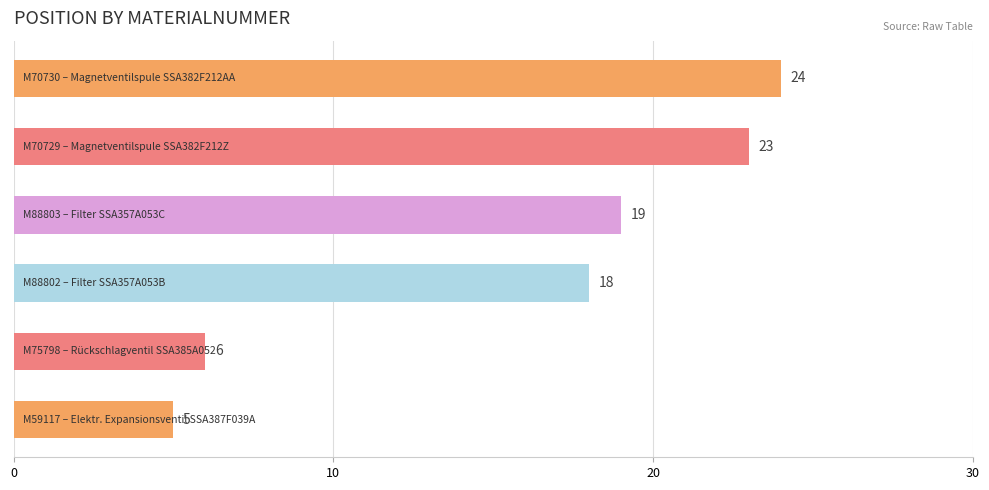

What is the sum of all values?

95